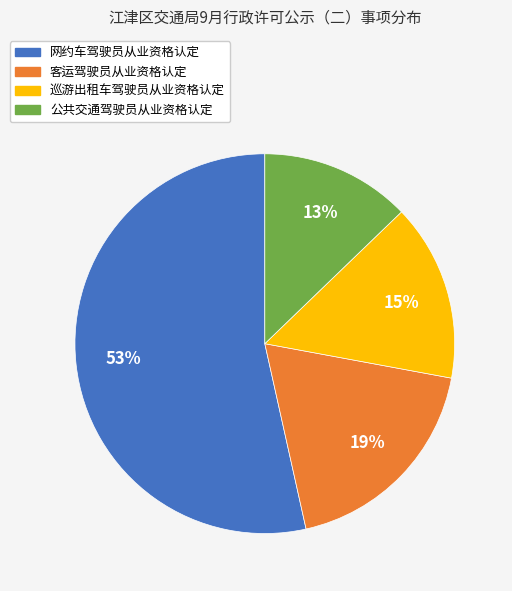

Is it true that 客运驾驶员从业资格认定 is 19% of the pie?

True